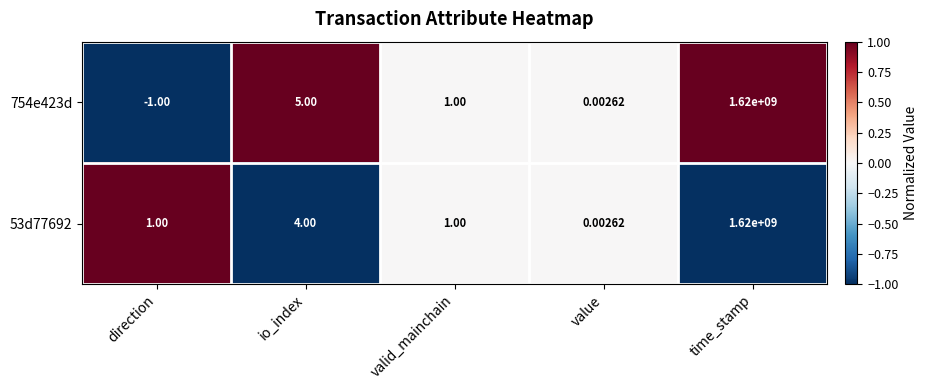

Rank the series at io_index from highest to lowest value.

754e423d, 53d77692